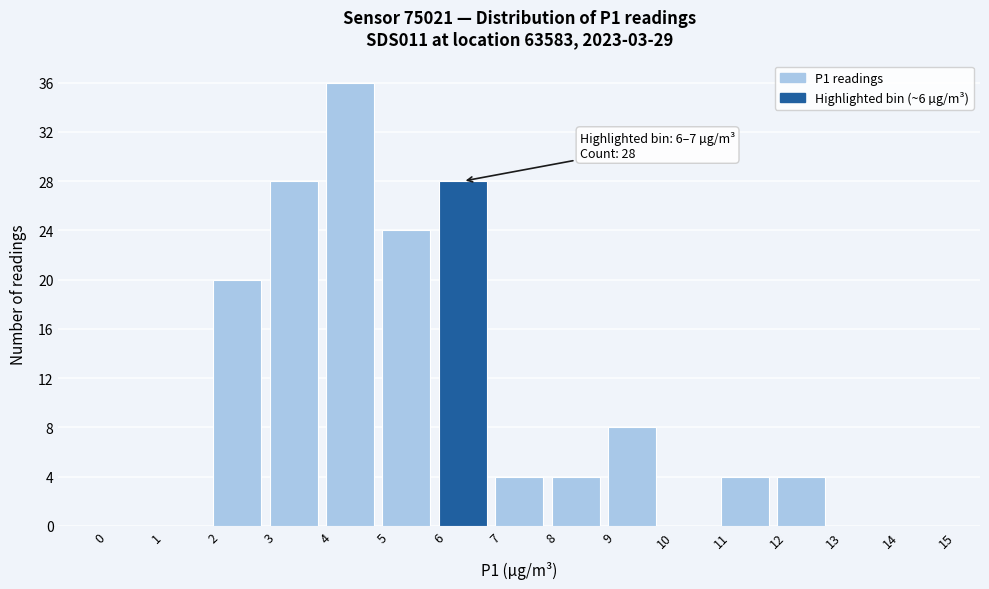

Over which range of the x-axis is the bar tallest?

4 to 5